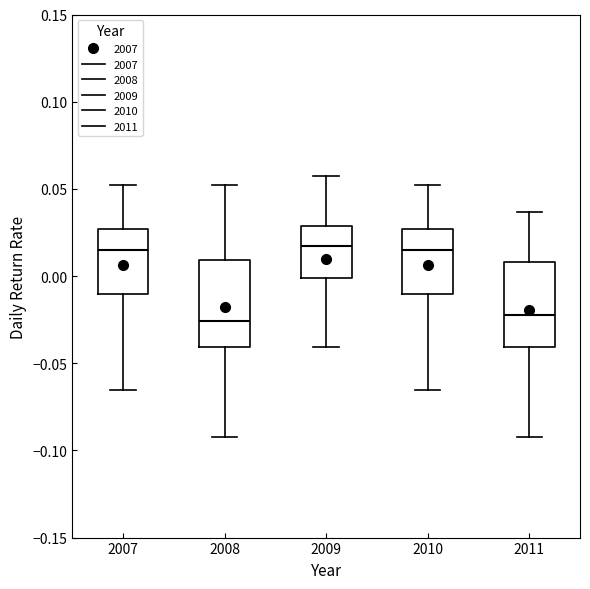

Reading left to right, read every box against the y-axis: the position of its median line, the range the box covers, and the ends of its whiskers. The values are not printed on the chart, so give them approximately, as read against the axis.

2007: median 0.015, box -0.010 to 0.025, whiskers -0.065 to 0.050
2008: median -0.025, box -0.040 to 0.010, whiskers -0.090 to 0.050
2009: median 0.015, box 0.000 to 0.030, whiskers -0.040 to 0.060
2010: median 0.015, box -0.010 to 0.025, whiskers -0.065 to 0.050
2011: median -0.020, box -0.040 to 0.010, whiskers -0.090 to 0.035